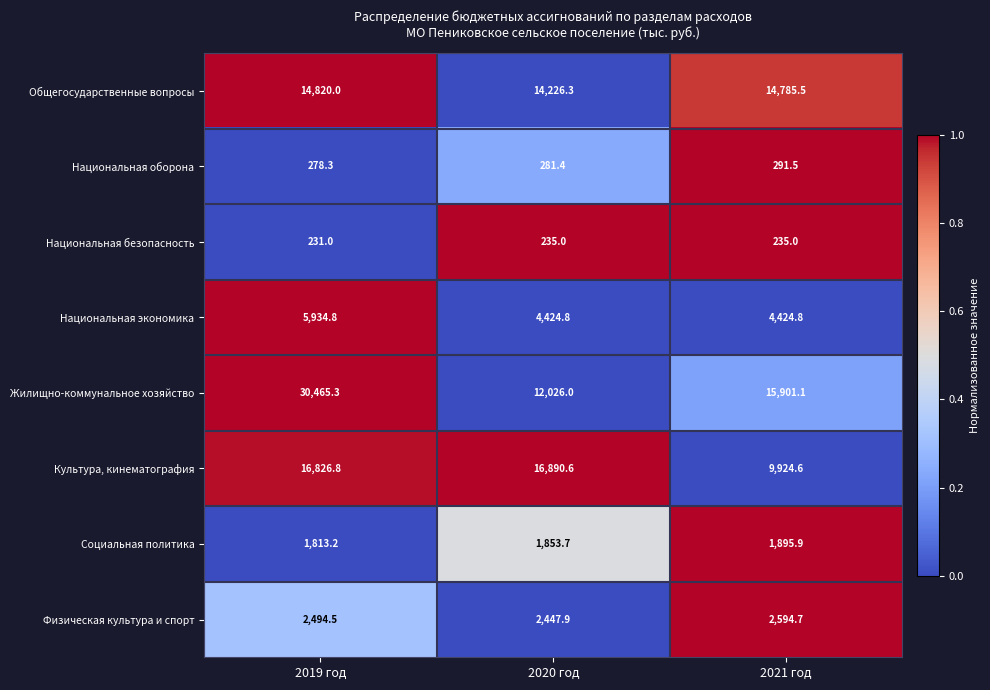

What is the total value across all series at 2019 год?

72863.9